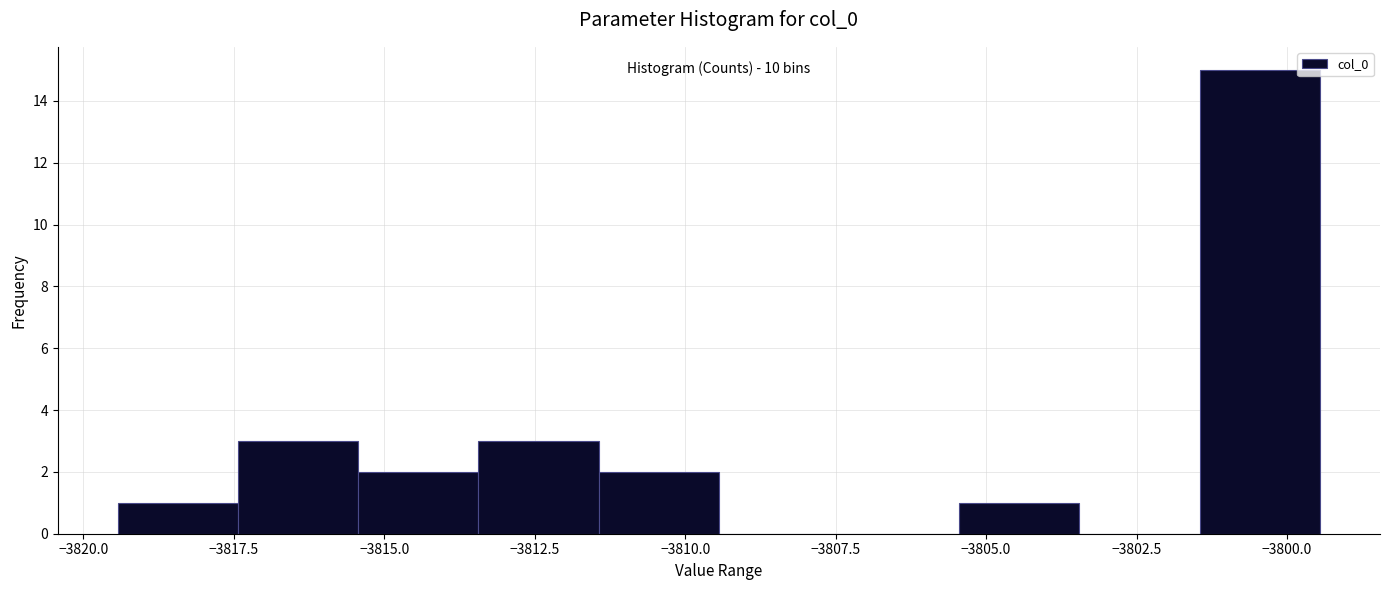

Read against the x-axis, roughly where is the centre of the tallest bar?

-3800.5